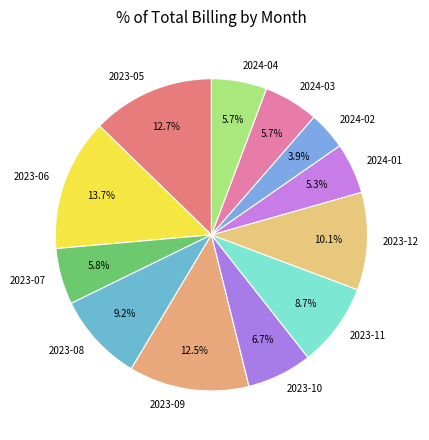

Do 2024-01 and 2024-04 together represent more than half of the pie?

No